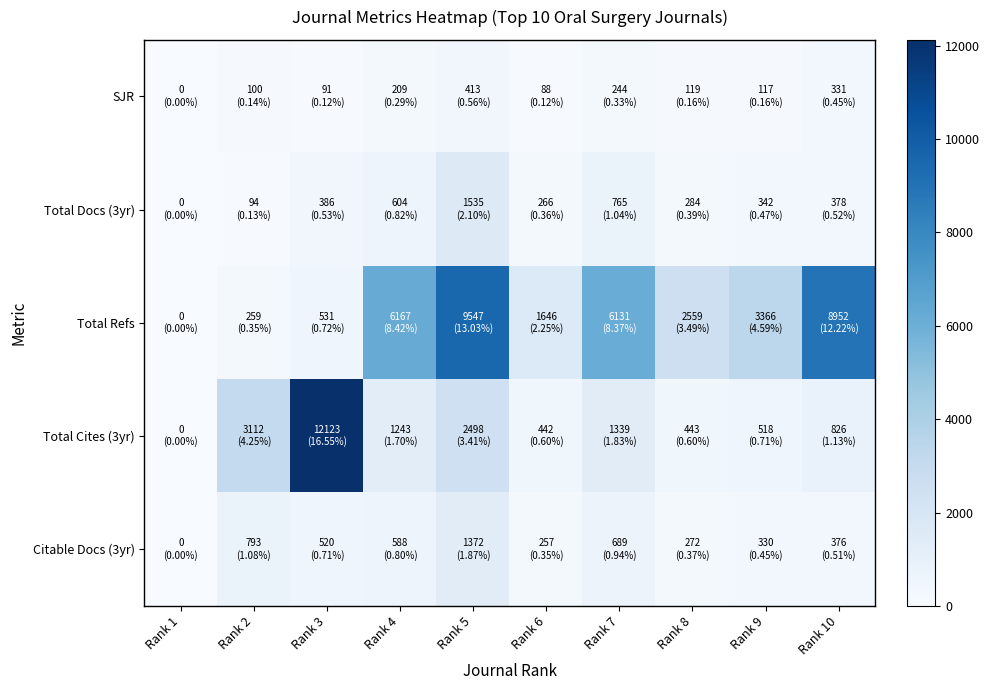

What is the total value across all series at Rank 2?

4358